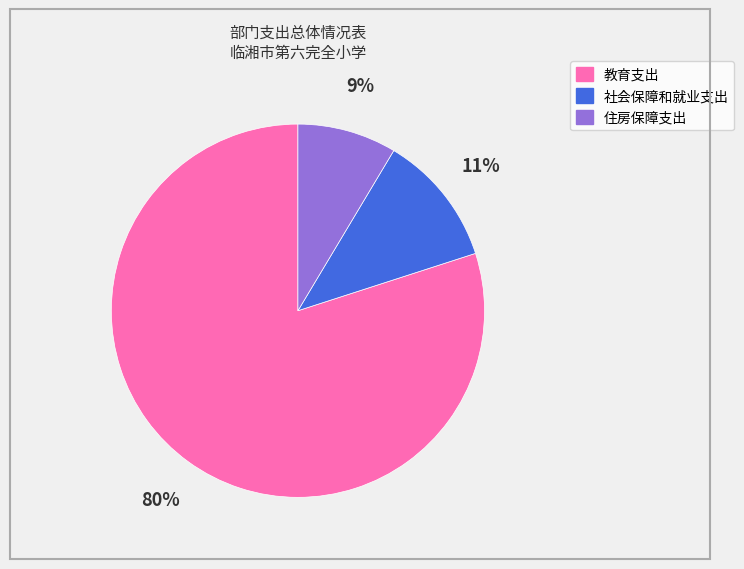

Is the sum of 教育支出 and 住房保障支出 greater than half?

Yes